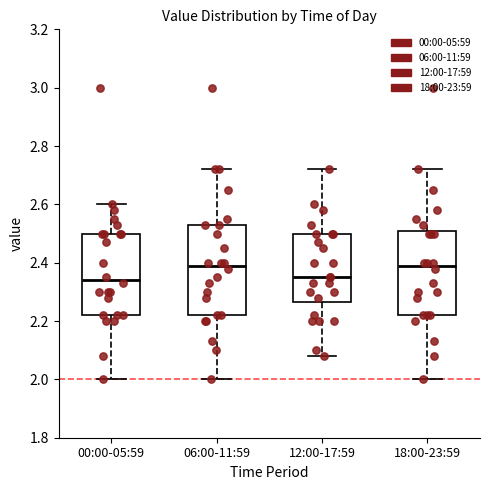

Reading left to right, transcribe this box plot: for each box, give where its median line is, the range the box spans, and where its two whiskers end, as read against the y-axis. The values are not printed on the chart, so give them approximately, as read against the axis.

00:00-05:59: median 2.34, box 2.22 to 2.50, whiskers 2.00 to 2.60
06:00-11:59: median 2.40, box 2.22 to 2.54, whiskers 2.00 to 2.72
12:00-17:59: median 2.36, box 2.26 to 2.50, whiskers 2.08 to 2.72
18:00-23:59: median 2.40, box 2.22 to 2.50, whiskers 2.00 to 2.72